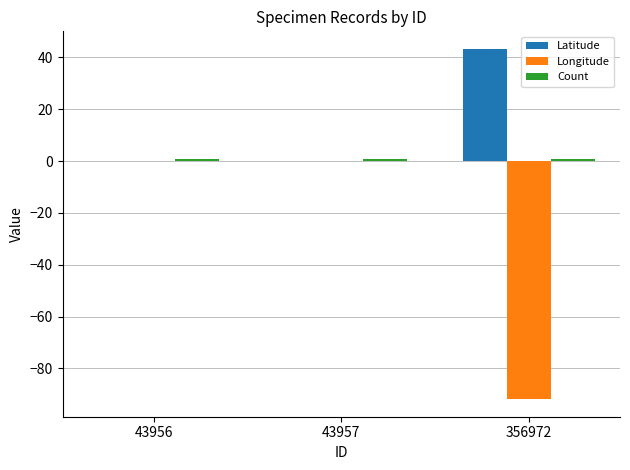

How many groups of bars are there?

3